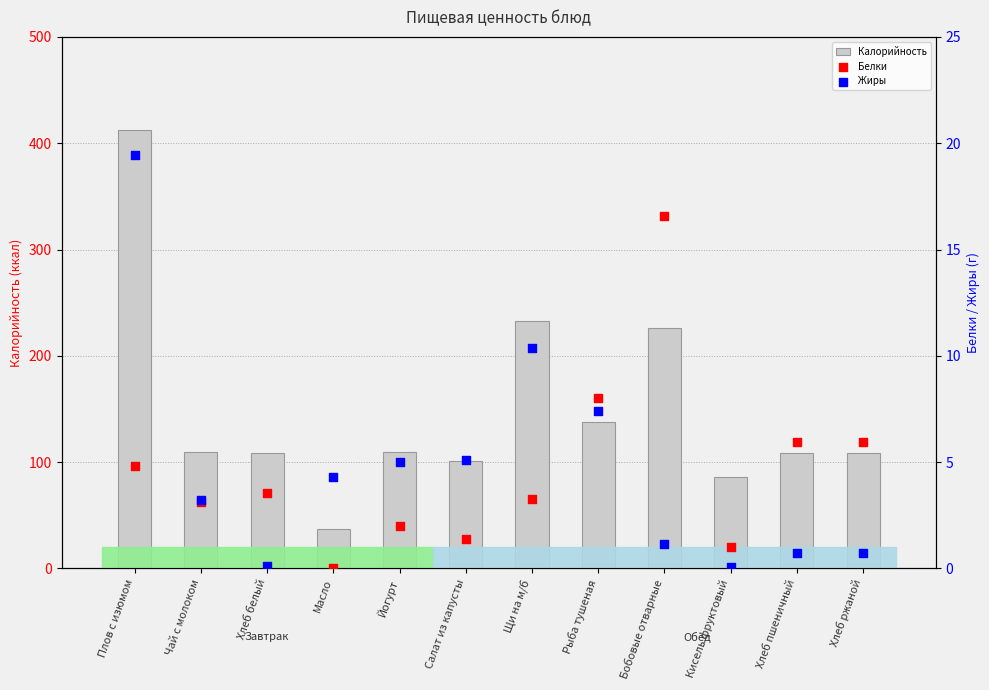

Which series reaches the maximum Y coordinate?

Калорийность